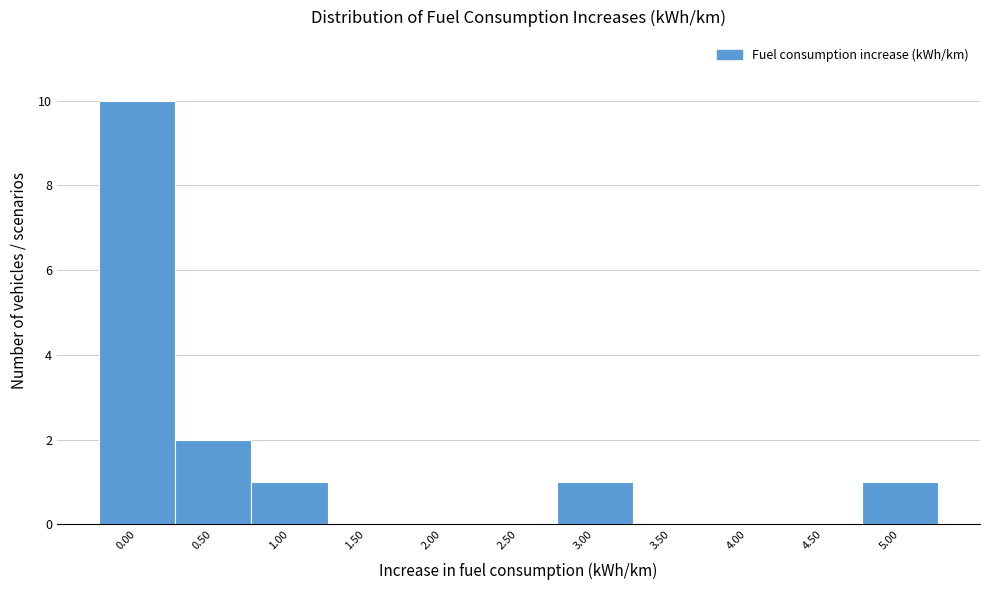

Reading left to right, transcribe all the data shown in this chart.

0.00=10	0.50=2	1.00=1	1.50=0	2.00=0	2.50=0	3.00=1	3.50=0	4.00=0	4.50=0	5.00=1